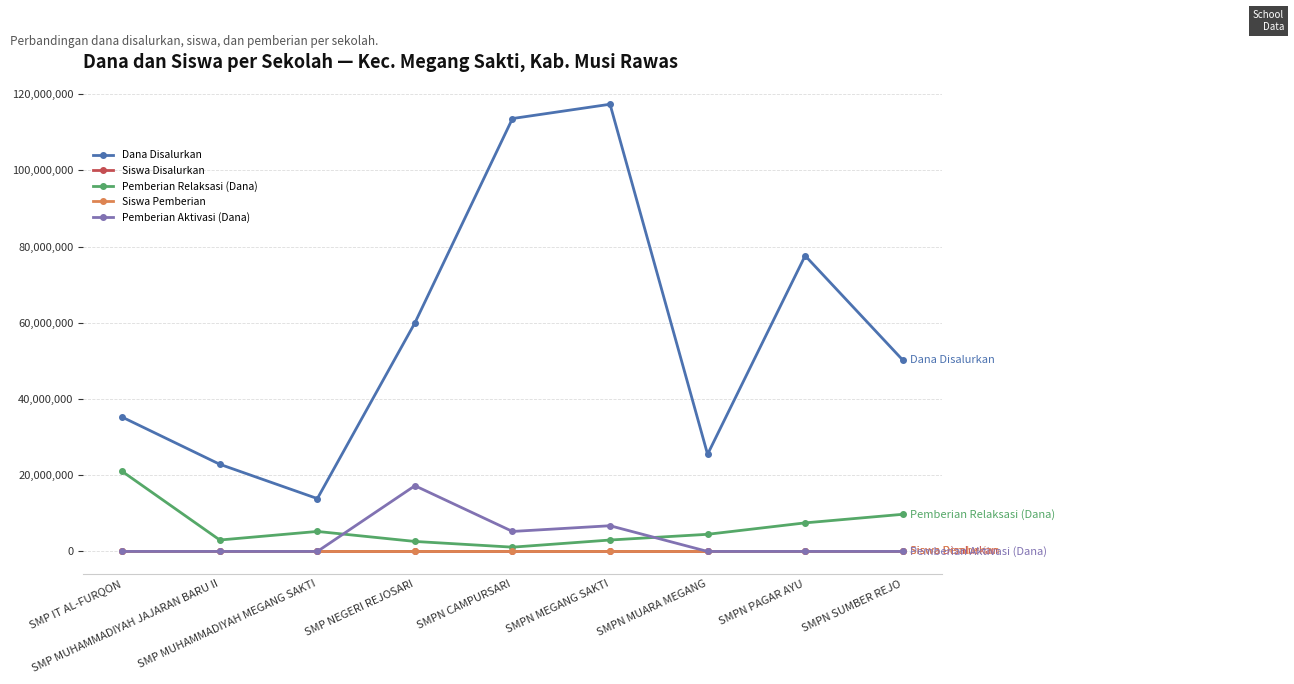

What position from the left is SMPN PAGAR AYU?

8